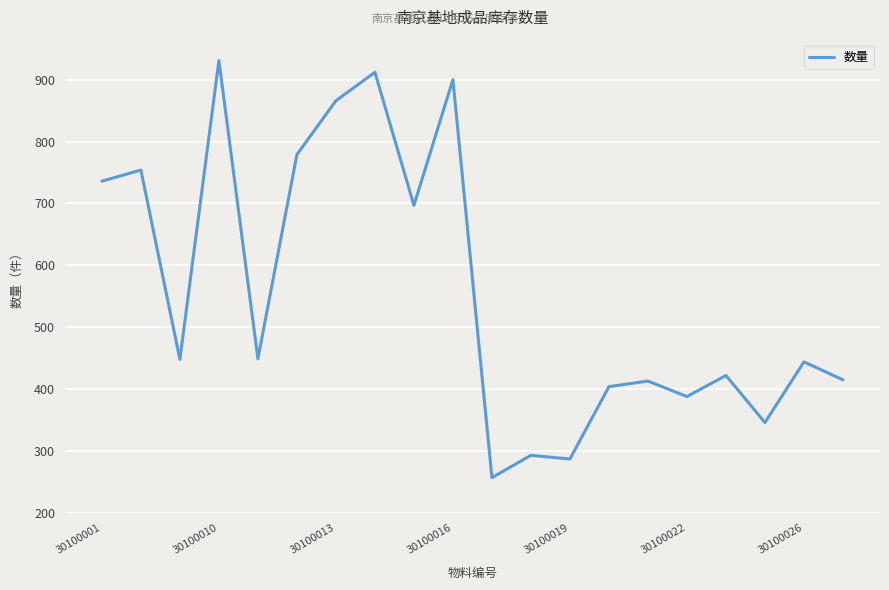

What is the difference between the maximum and minimum values?

674